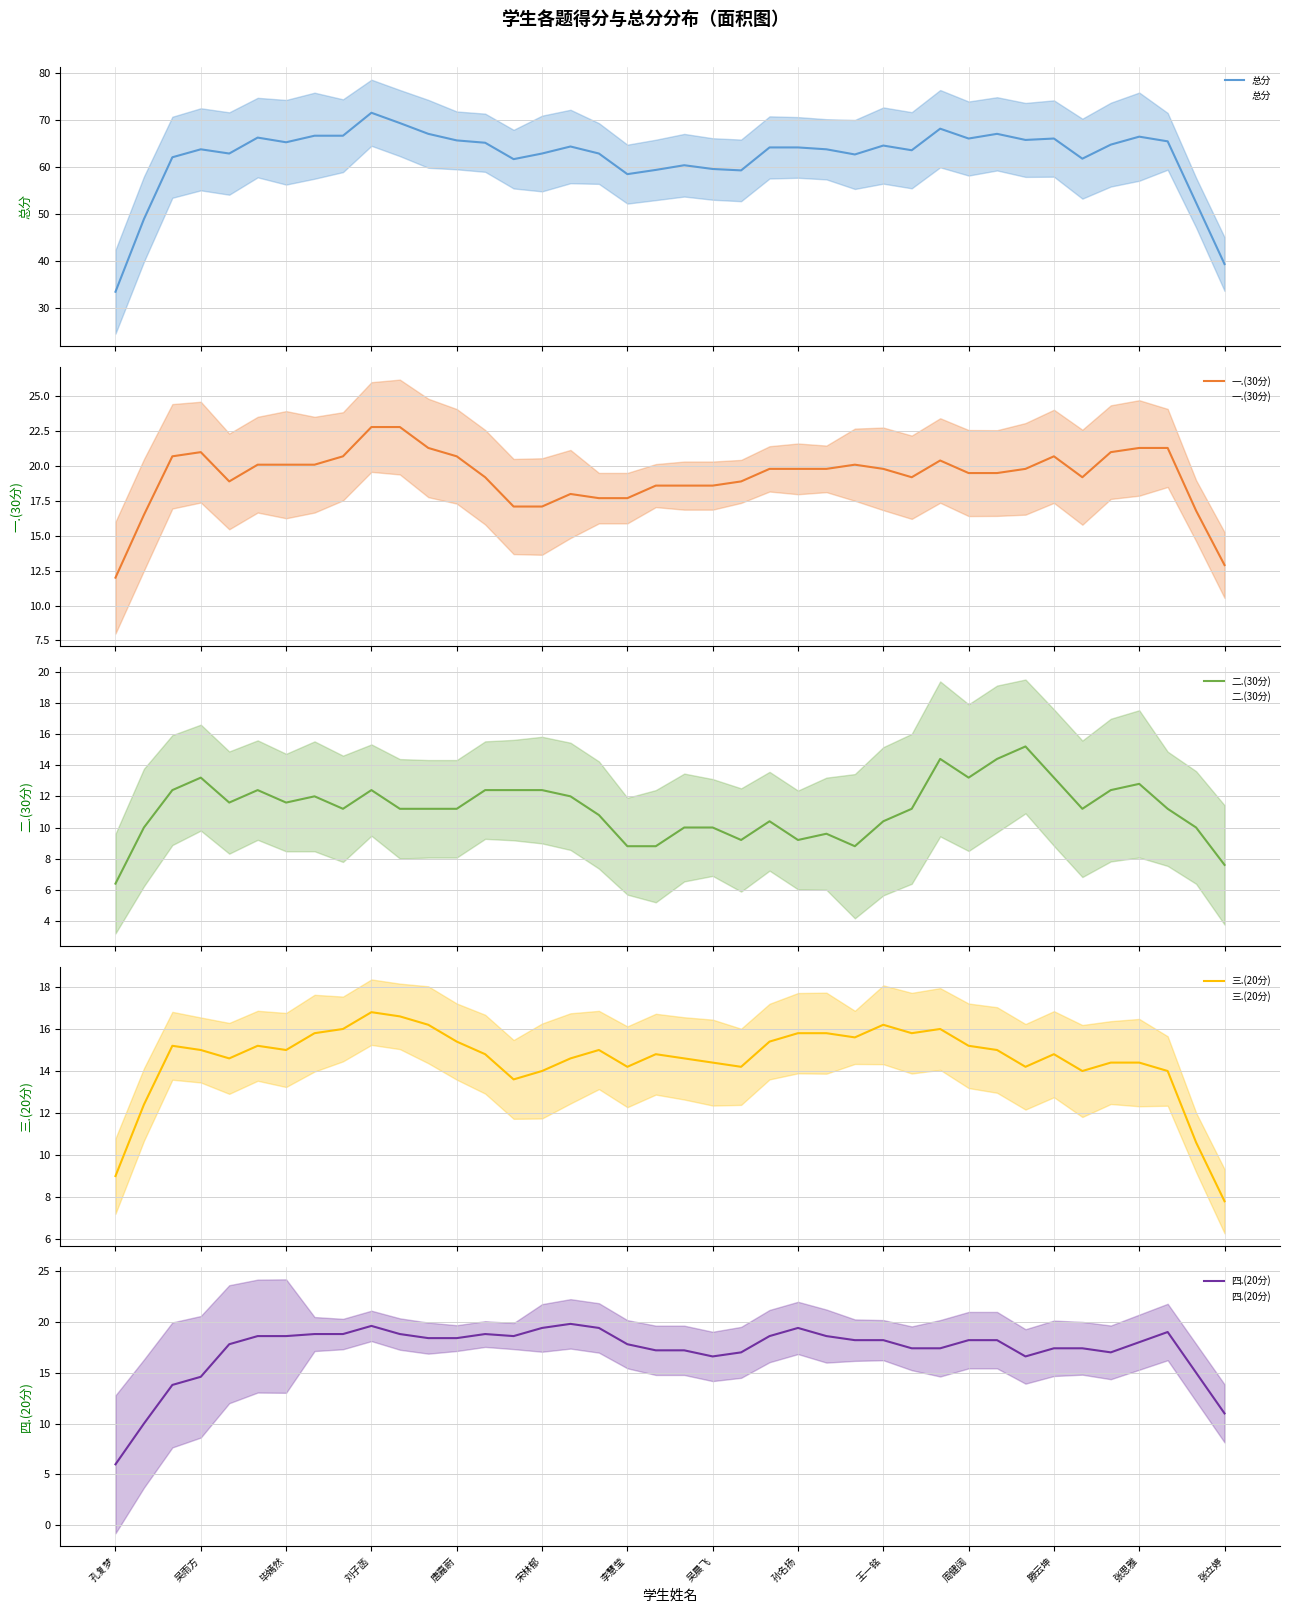

True or false: 二.(30分) and 四.(20分) cross at least once.

False